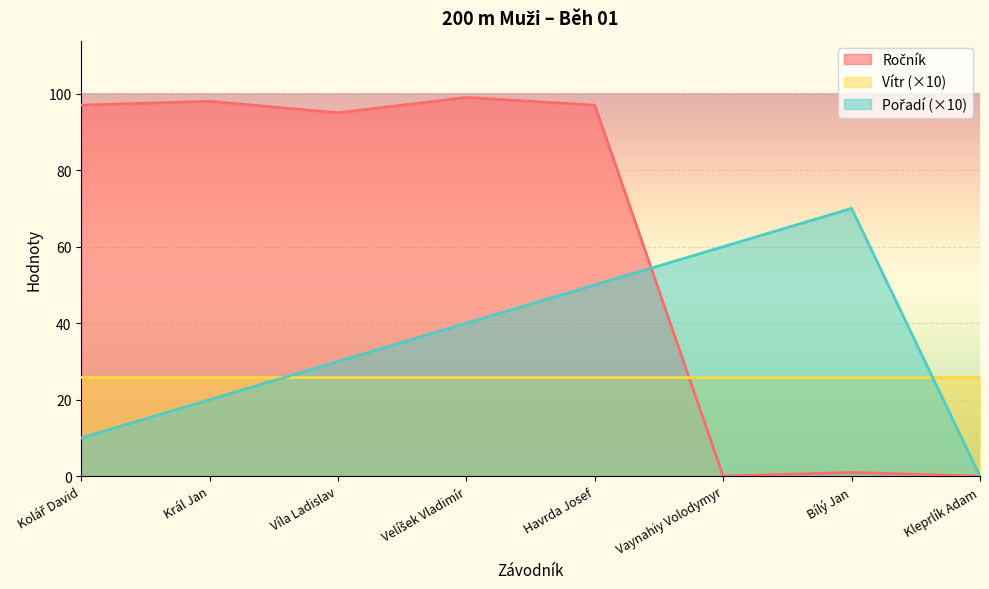

At which label is Ročník closest to 49?

Víla Ladislav